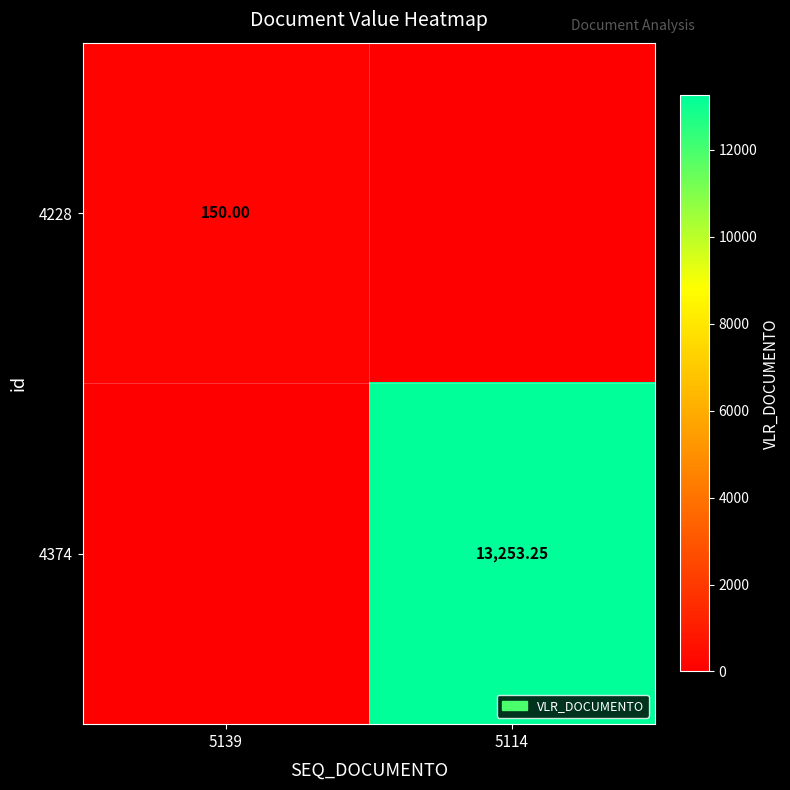

Which series changed the most between 5139 and 5114?

4374